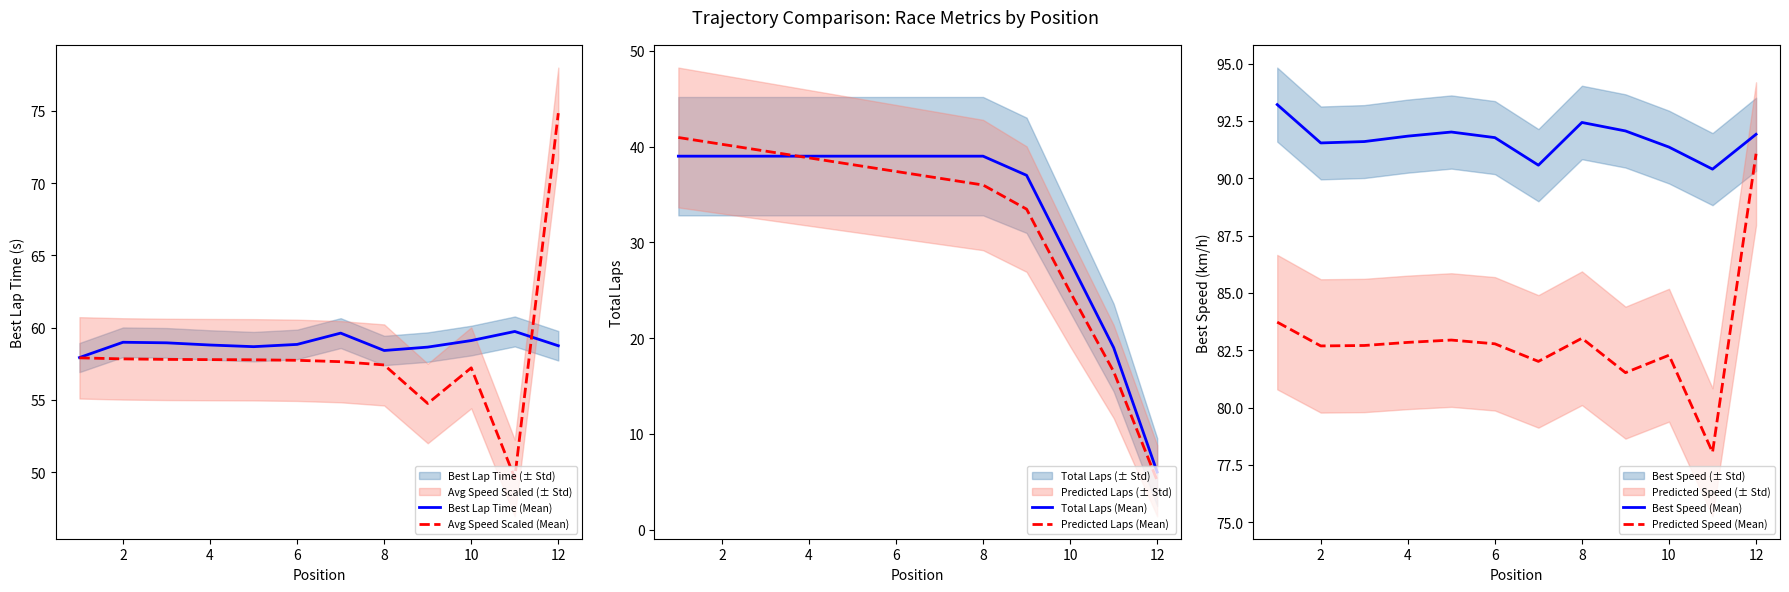

True or false: Predicted Laps (Mean) has more than 0 interior local peaks.

False